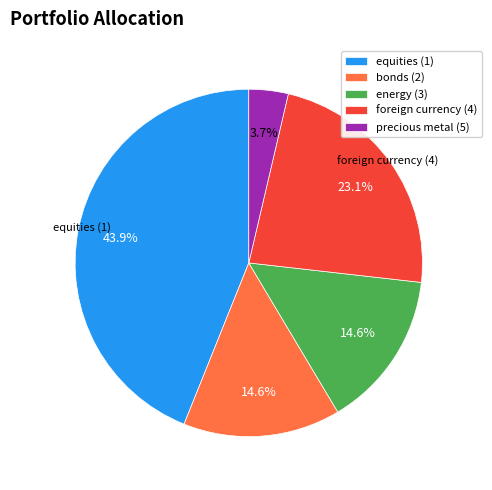

To the nearest percent, what is the average slice percentage?

20%